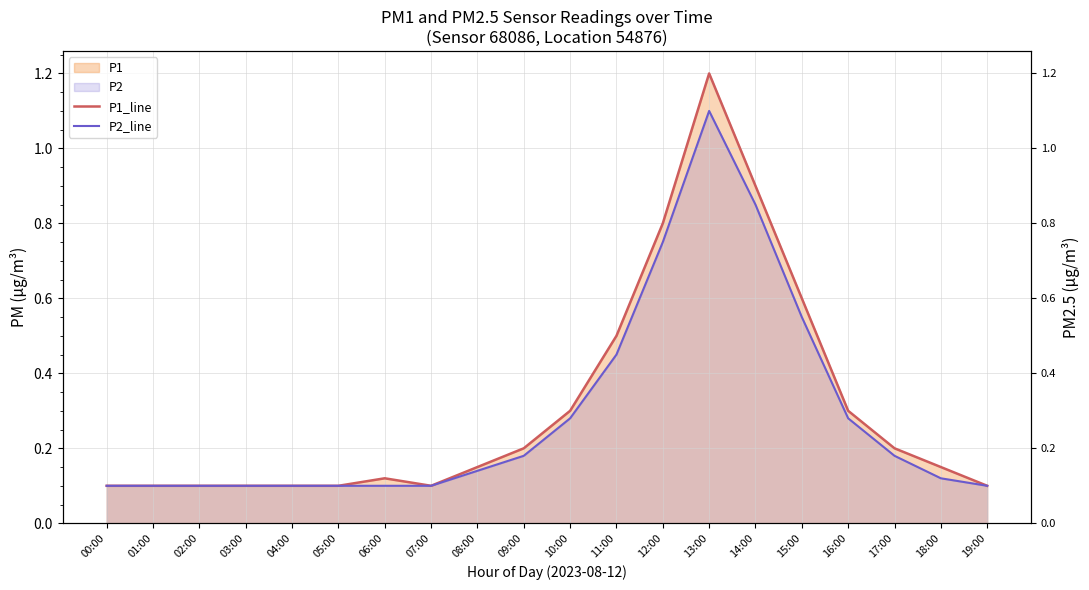

Rank the series by their average value, from highest to lowest.

P1_line, P2_line